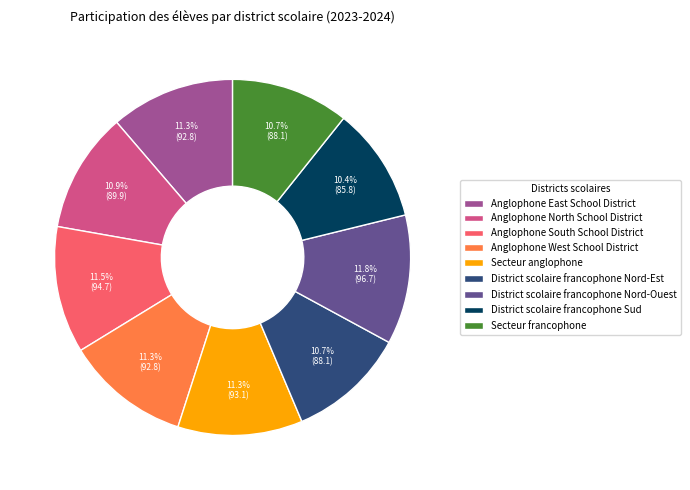

What is the ratio of the value at Anglophone East School District to the value at Anglophone South School District?

1.0